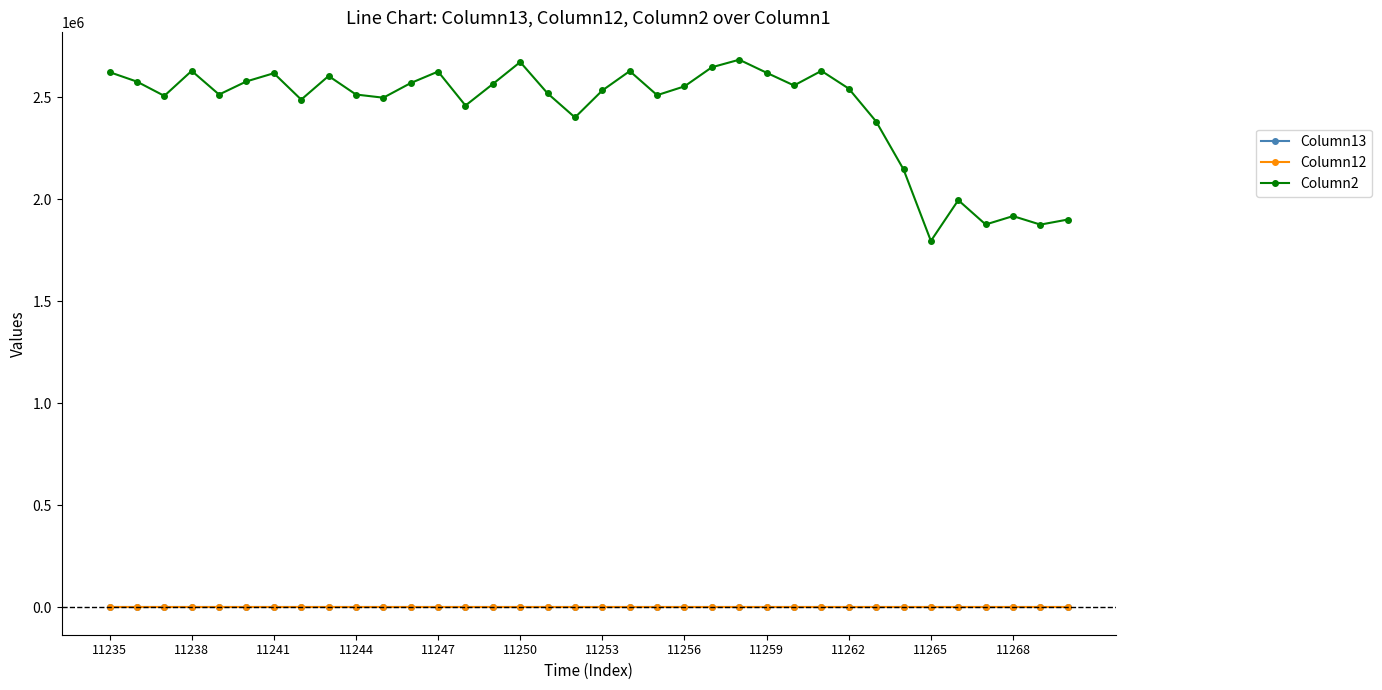

True or false: Column2 and Column13 cross at least once.

False